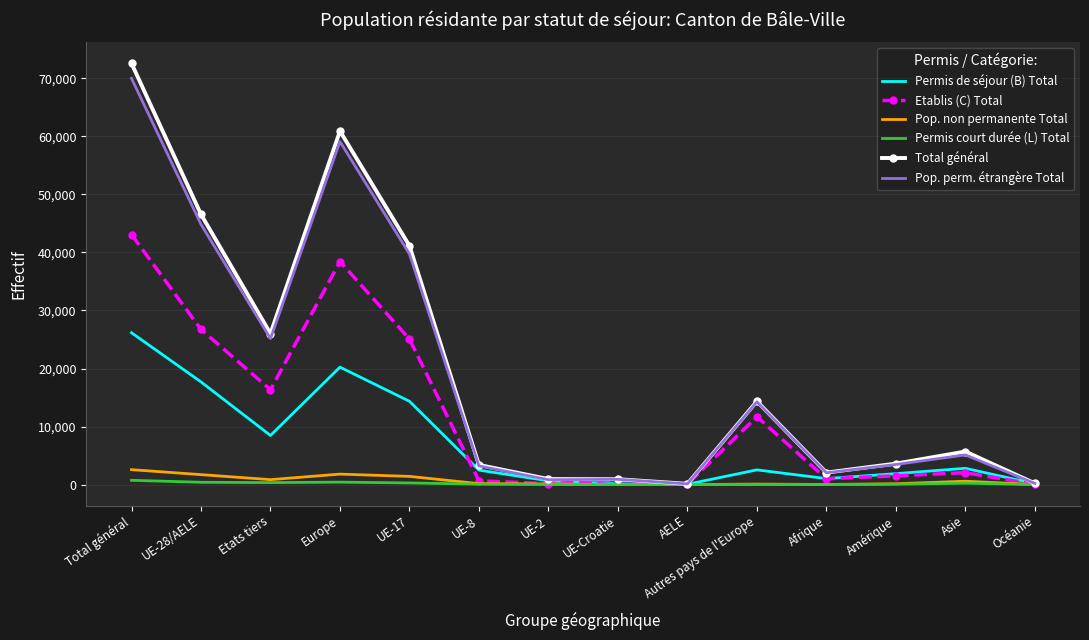

Which series has the widest spread of values?

Total général